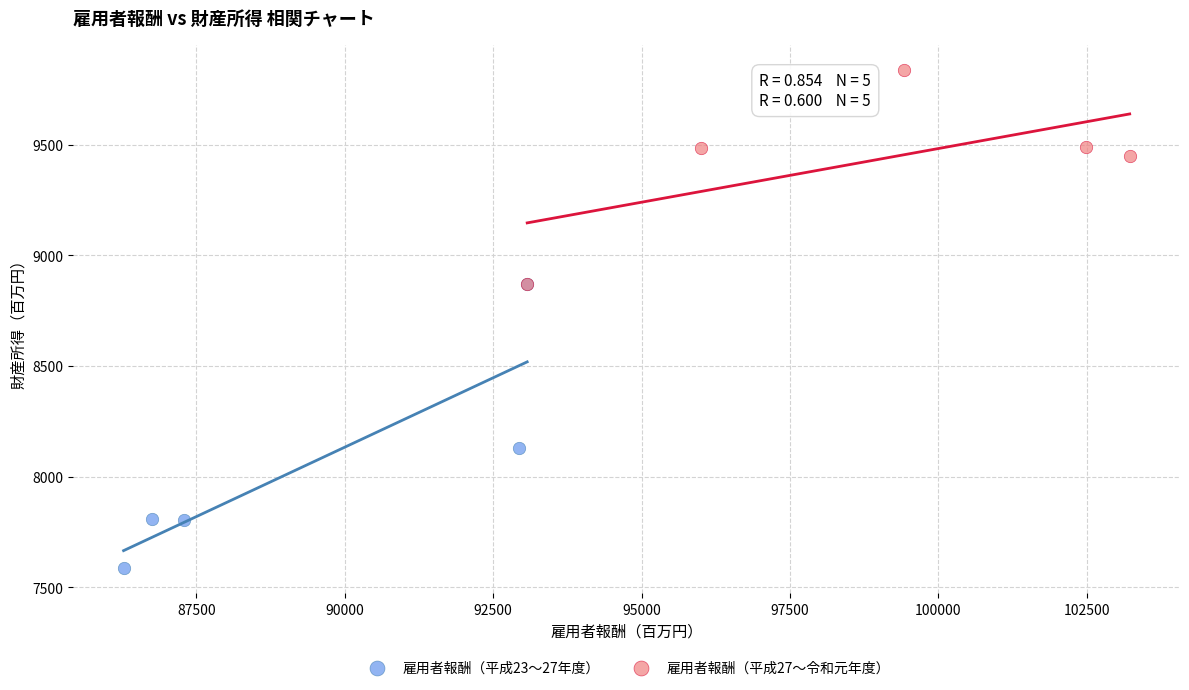

Which series reaches the minimum Y coordinate?

雇用者報酬（平成23〜27年度）